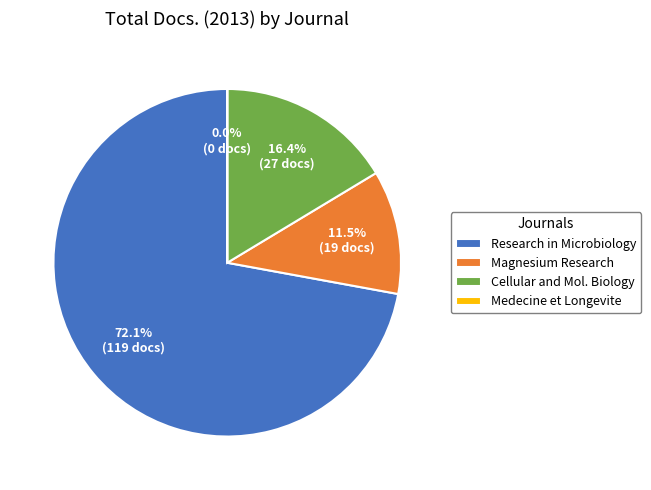

True or false: Magnesium Research accounts for 20% of the total.

False